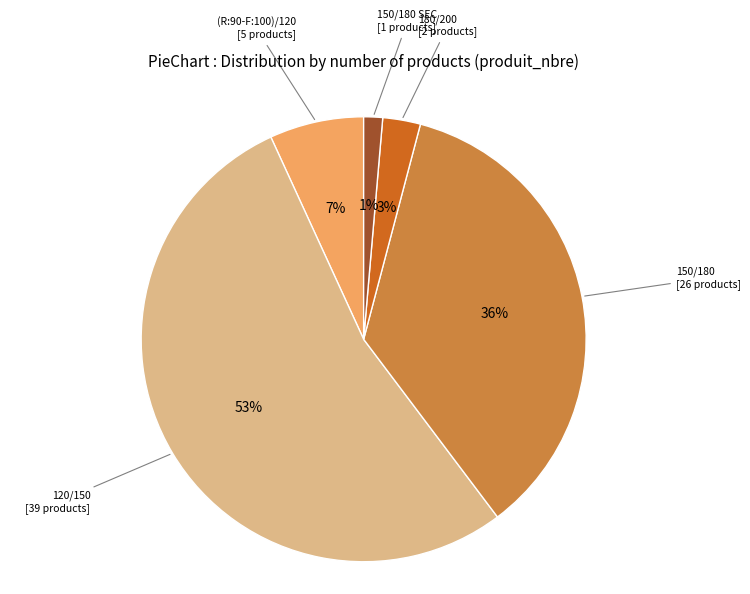

To the nearest percent, what is the difference between the largest and smallest slice percentages?

52%